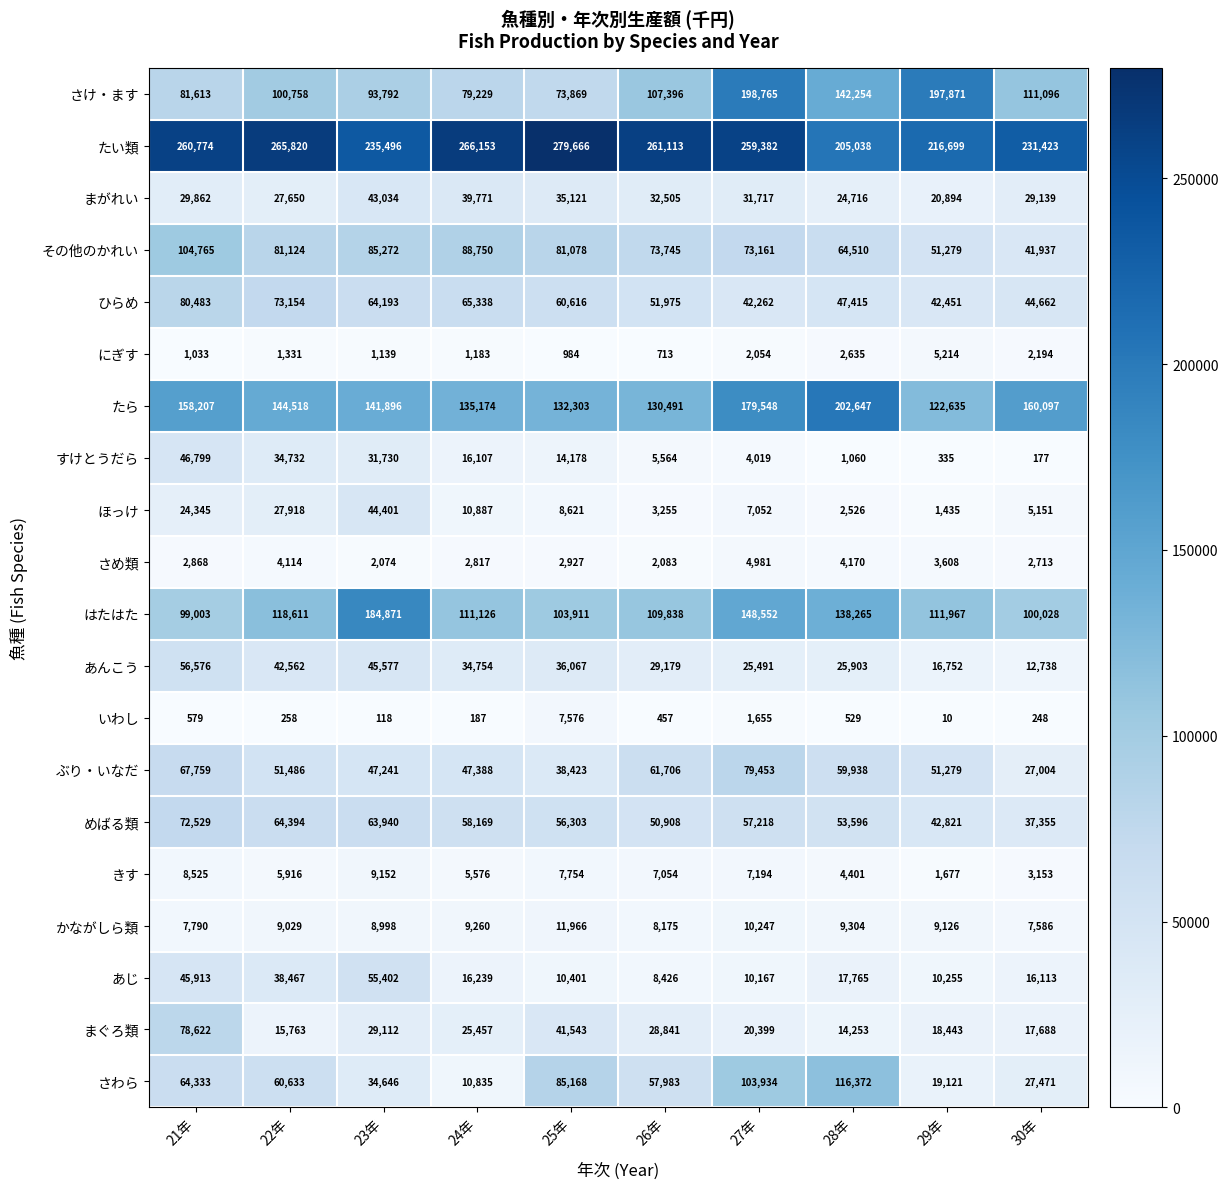

What is the difference between the second highest and minimum values in the ほっけ series?

26483